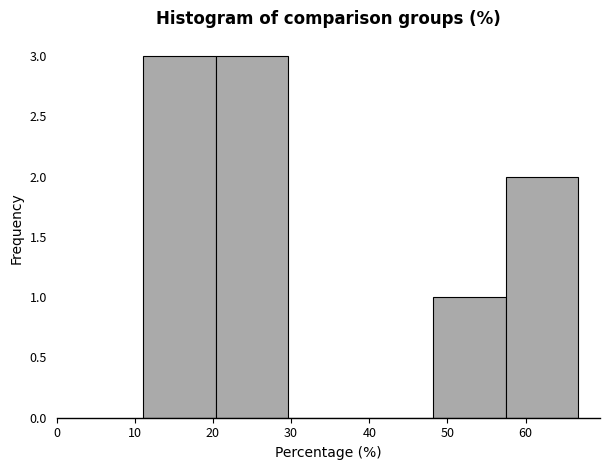

What is the height of the bar covering 57 to 67 on the x-axis? Neither the bar edges nor the heights are printed on the chart, so give them approximately, as read against the axes.

2